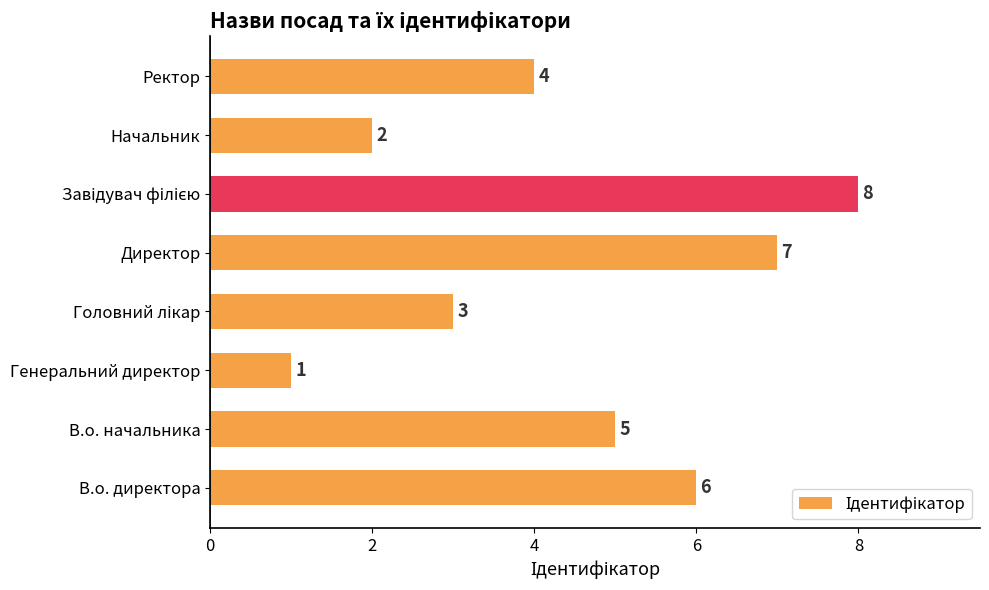

Which label corresponds to the smallest value in the chart?

Генеральний директор